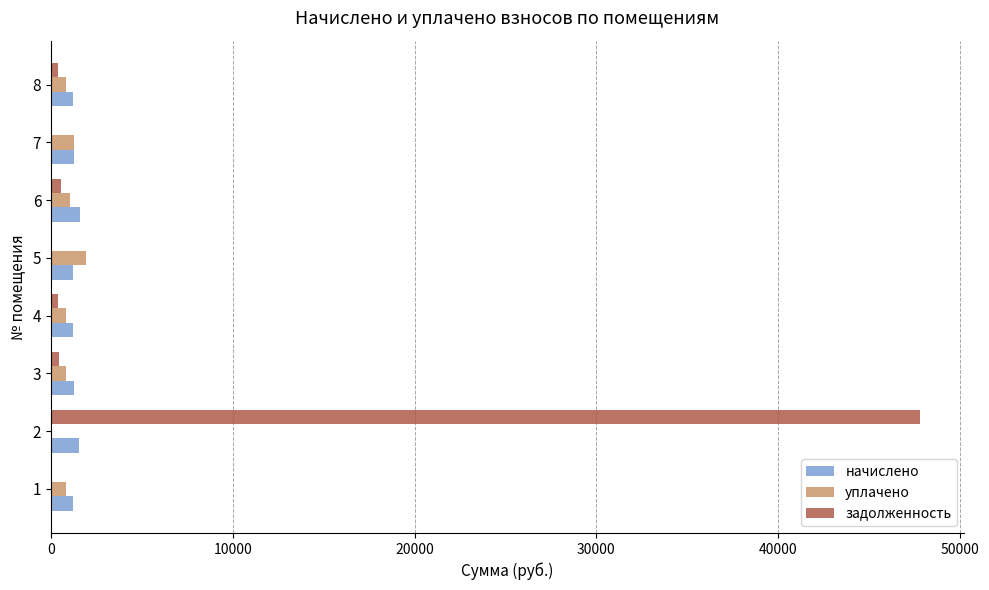

What is the maximum value shown in the chart?

47822.5